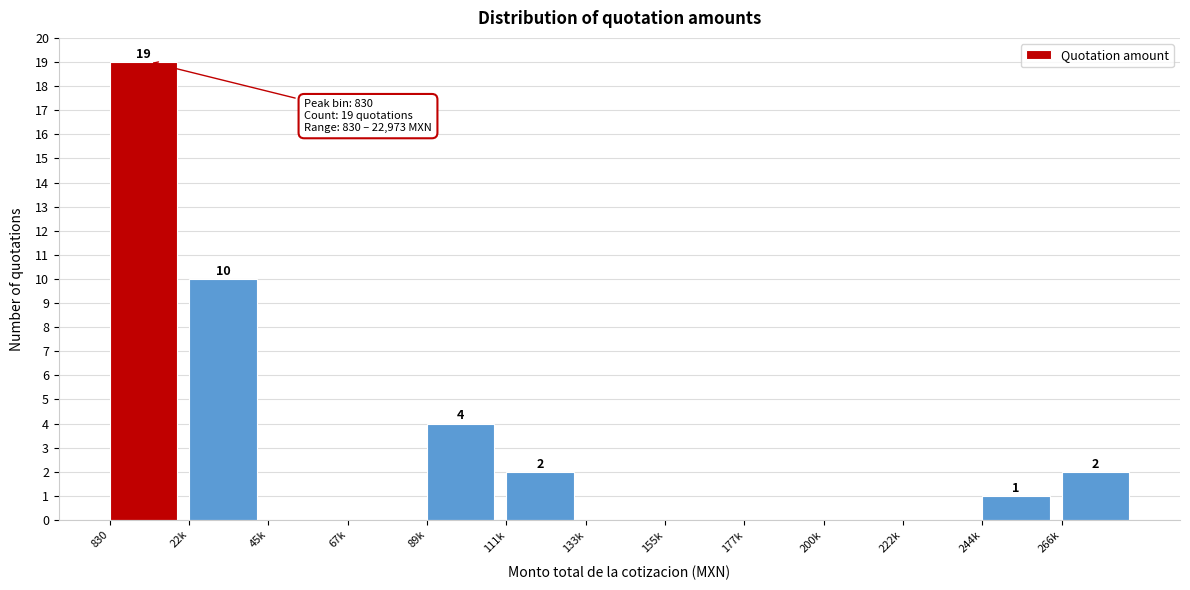

Reading left to right, list all the values displayed in this chart.

830=19	22k=10	45k=0	67k=0	89k=4	111k=2	133k=0	155k=0	177k=0	200k=0	222k=0	244k=1	266k=2